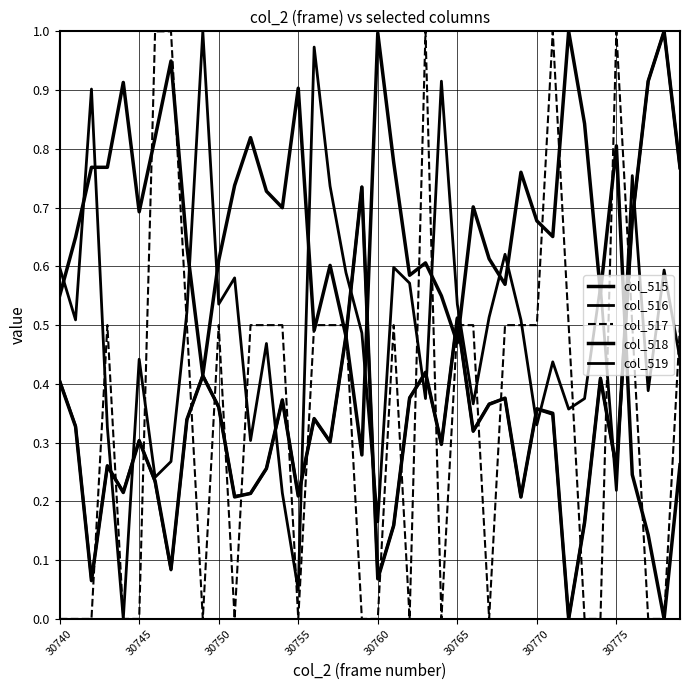

Does the chart have visible grid lines?

Yes